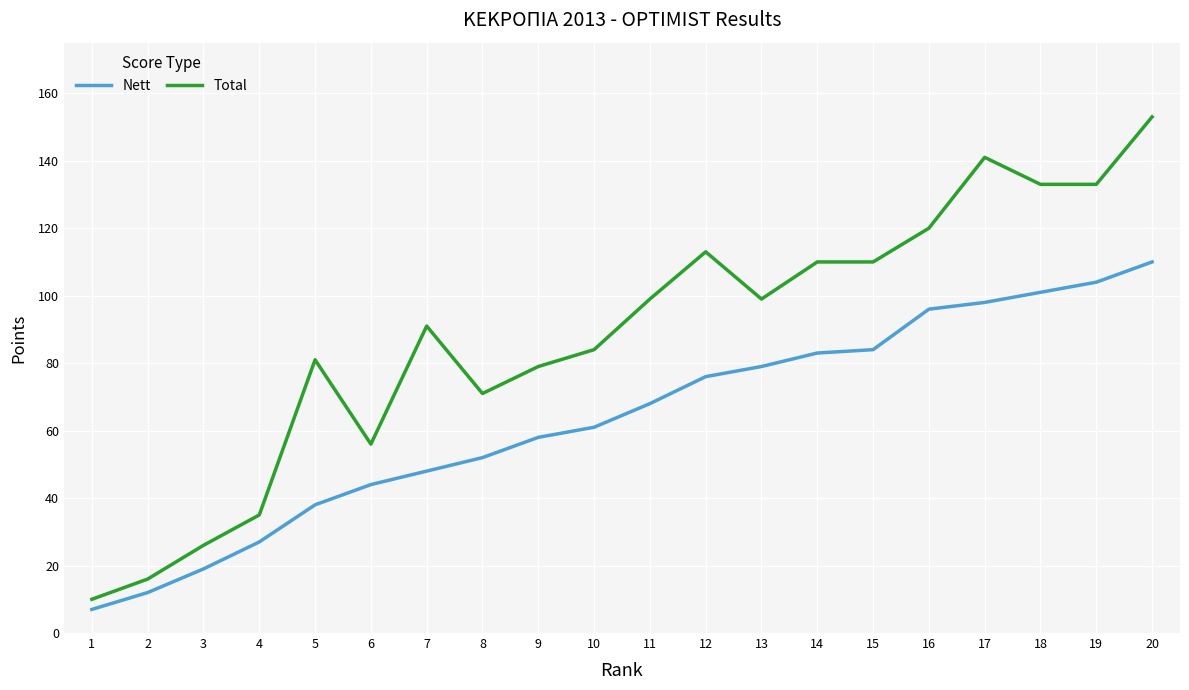

What is the difference between the highest and lowest values at 15?

26